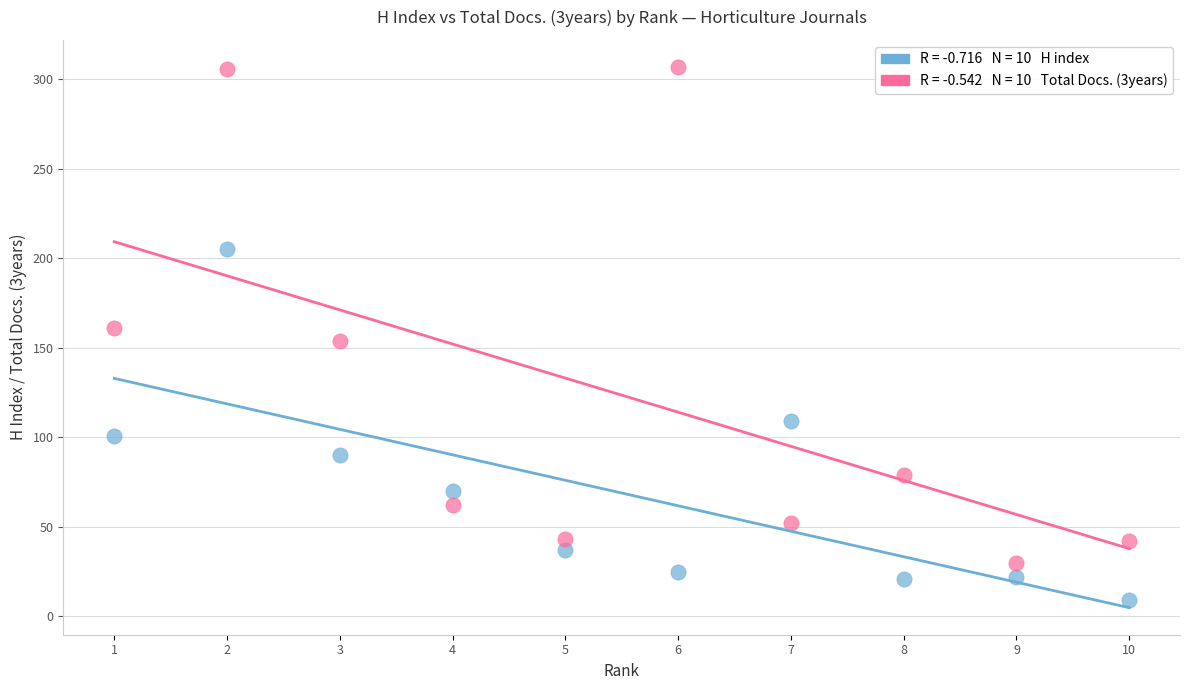

Across all data points, what is the range of Y values (max minus min)?

298